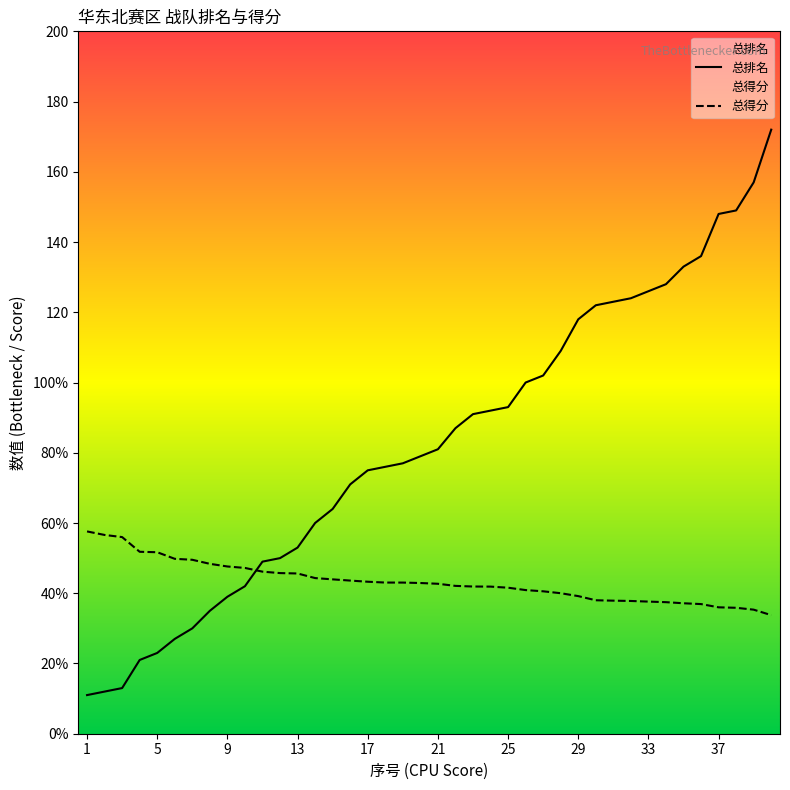

What is the average value of the 总得分 series?

43.3